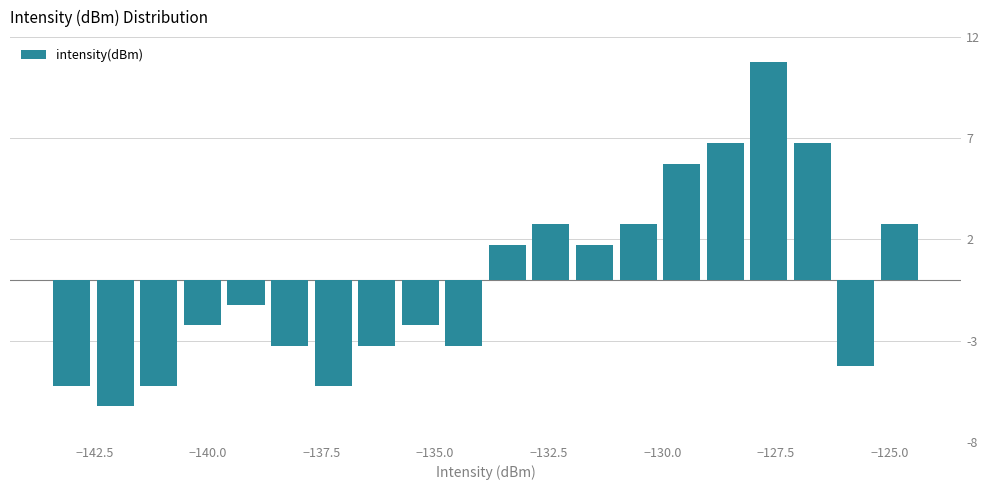

Read against the x-axis, roughly where is the centre of the tallest bar?

-127.5